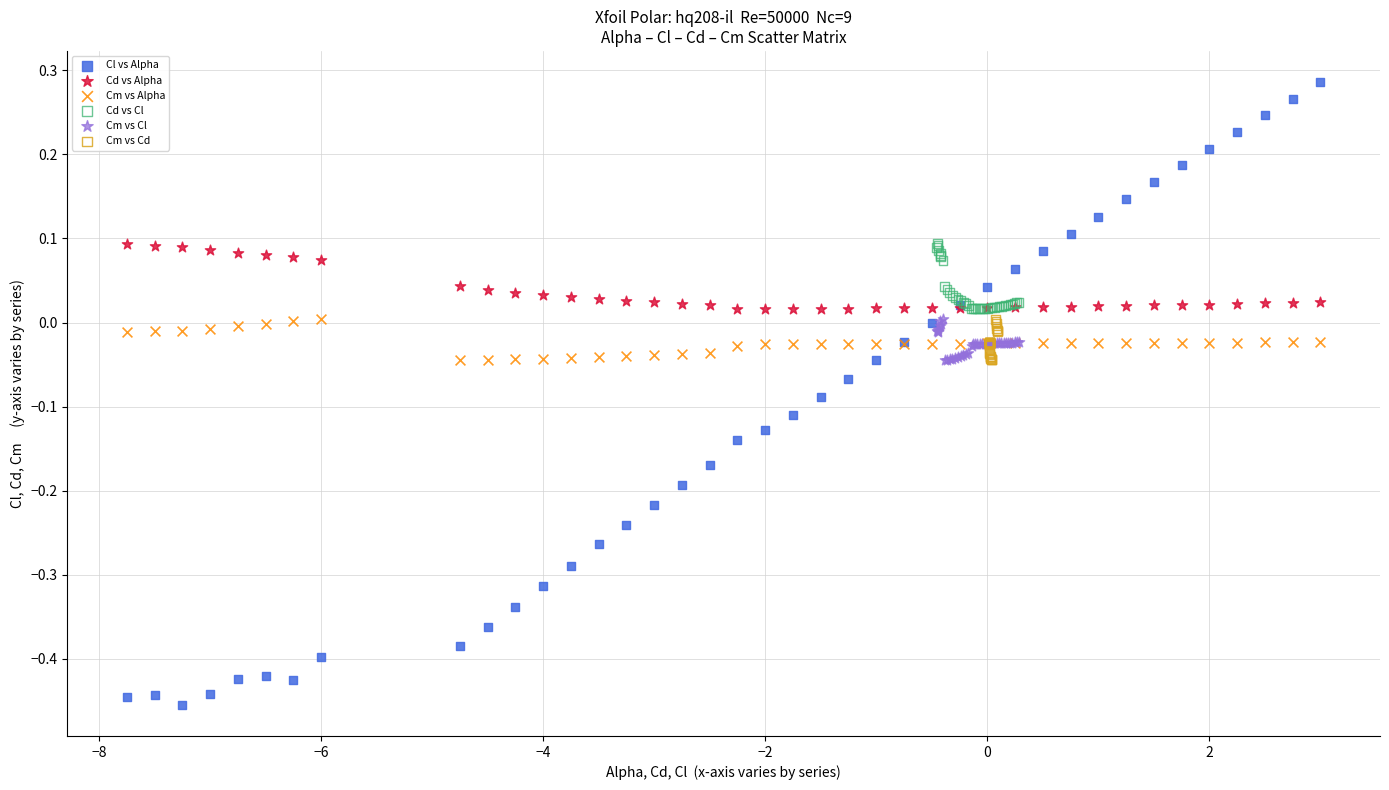

Which series contains the highest Y value?

Cl vs Alpha